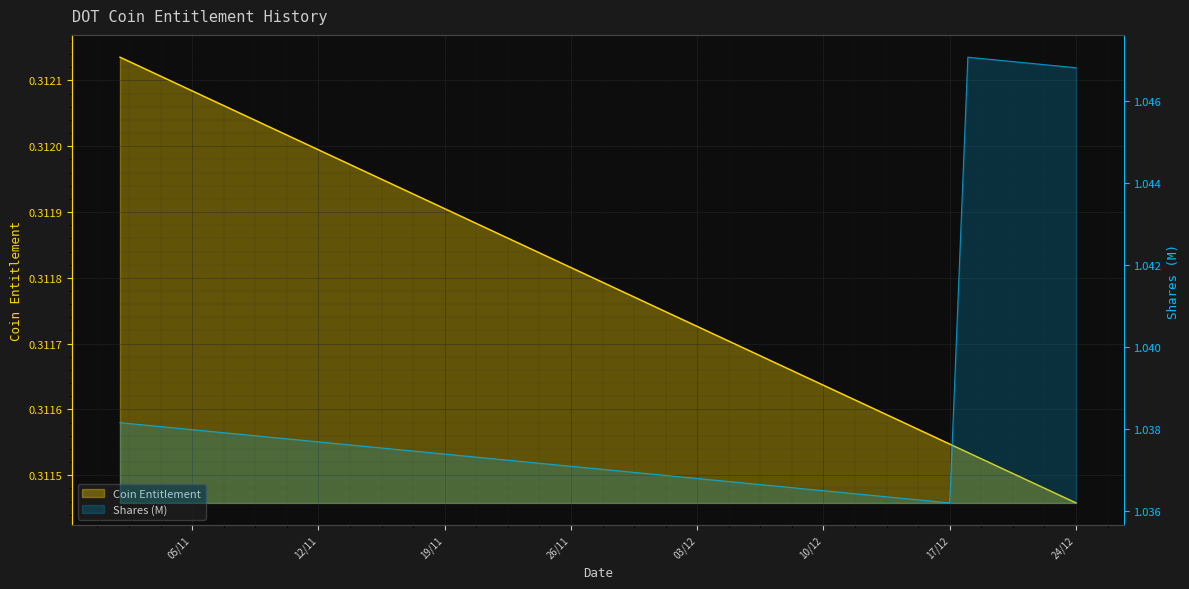

What is the minimum value shown in the chart?

0.3